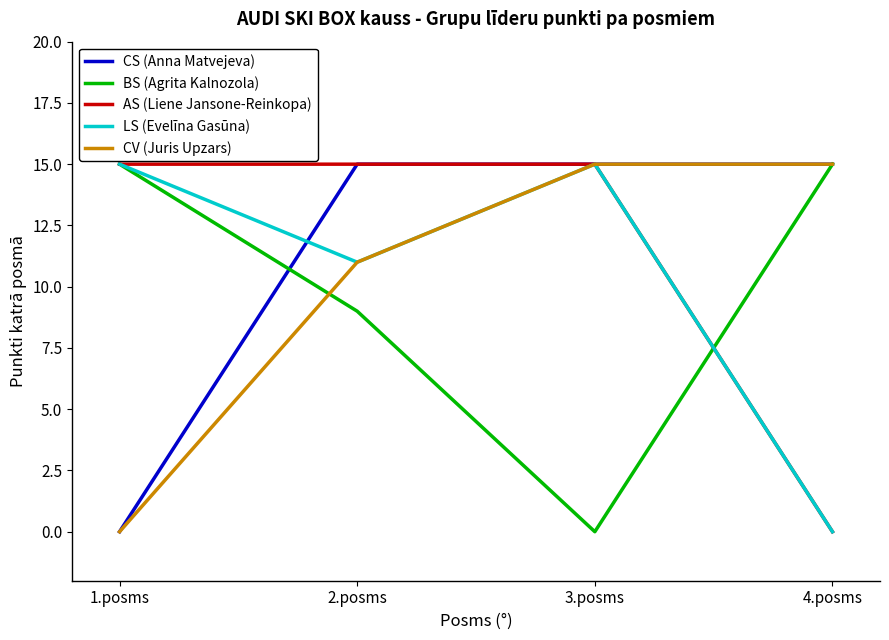

At how many categories does at least one series exceed 12?

4